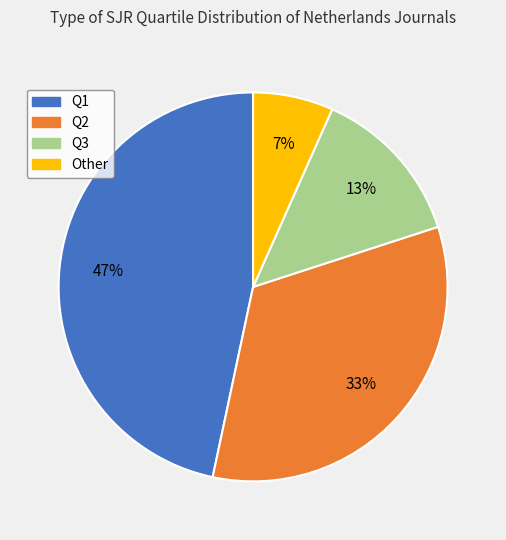

Do Other and Q1 together represent more than half of the pie?

Yes